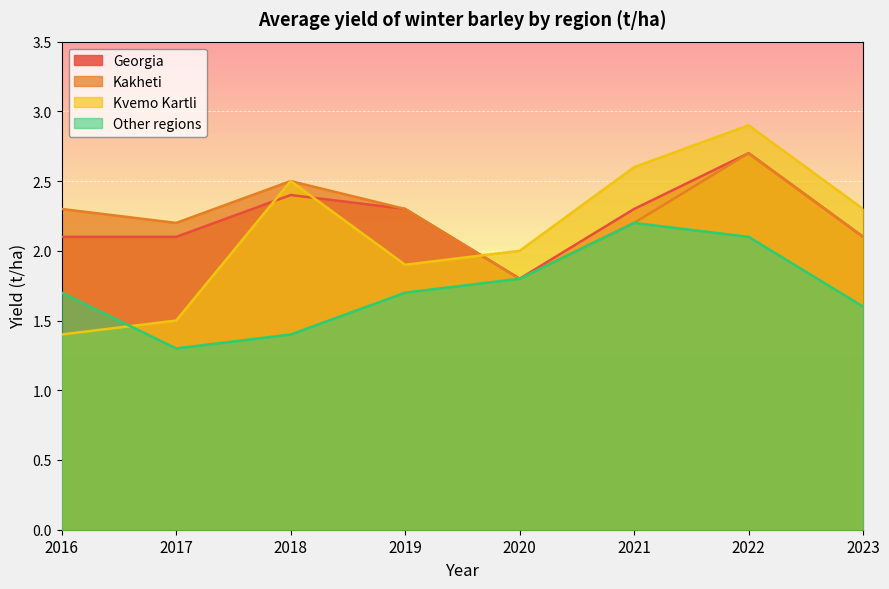

What value does the Other regions series have at 2021?

2.2